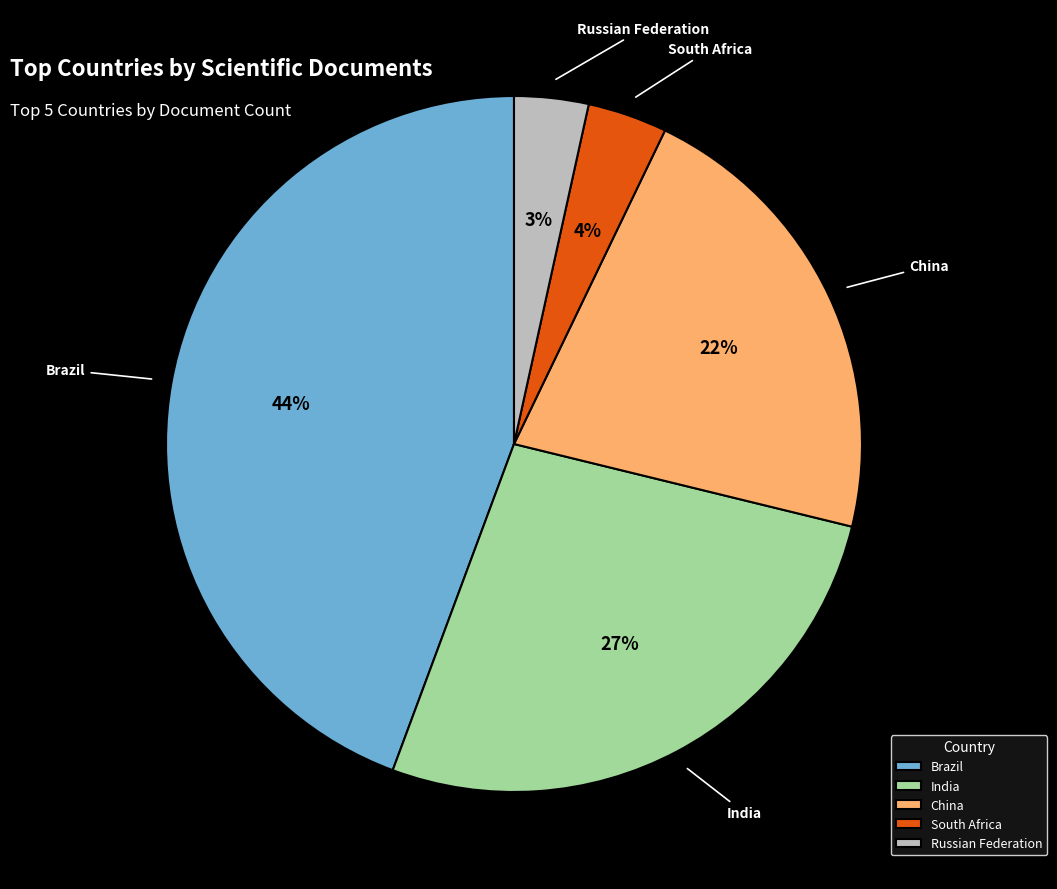

What is the largest slice in the pie chart?

Brazil